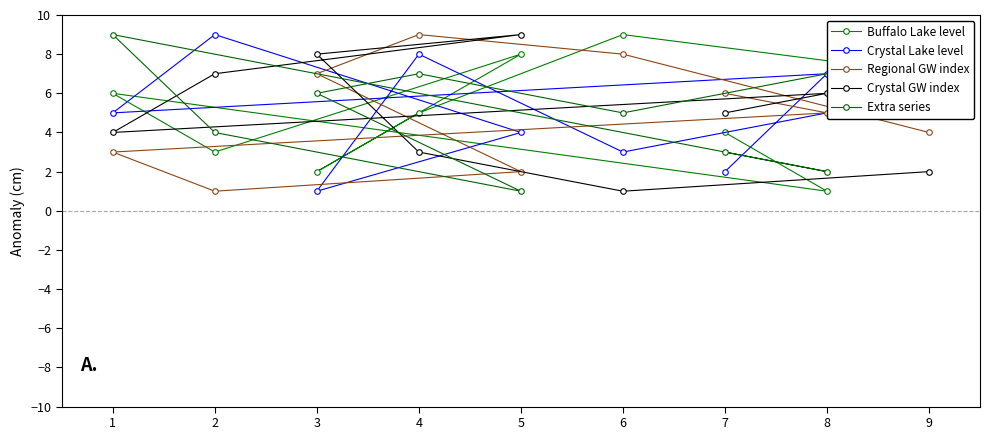

What is the difference between the Buffalo Lake level values at 8 and 9?

6